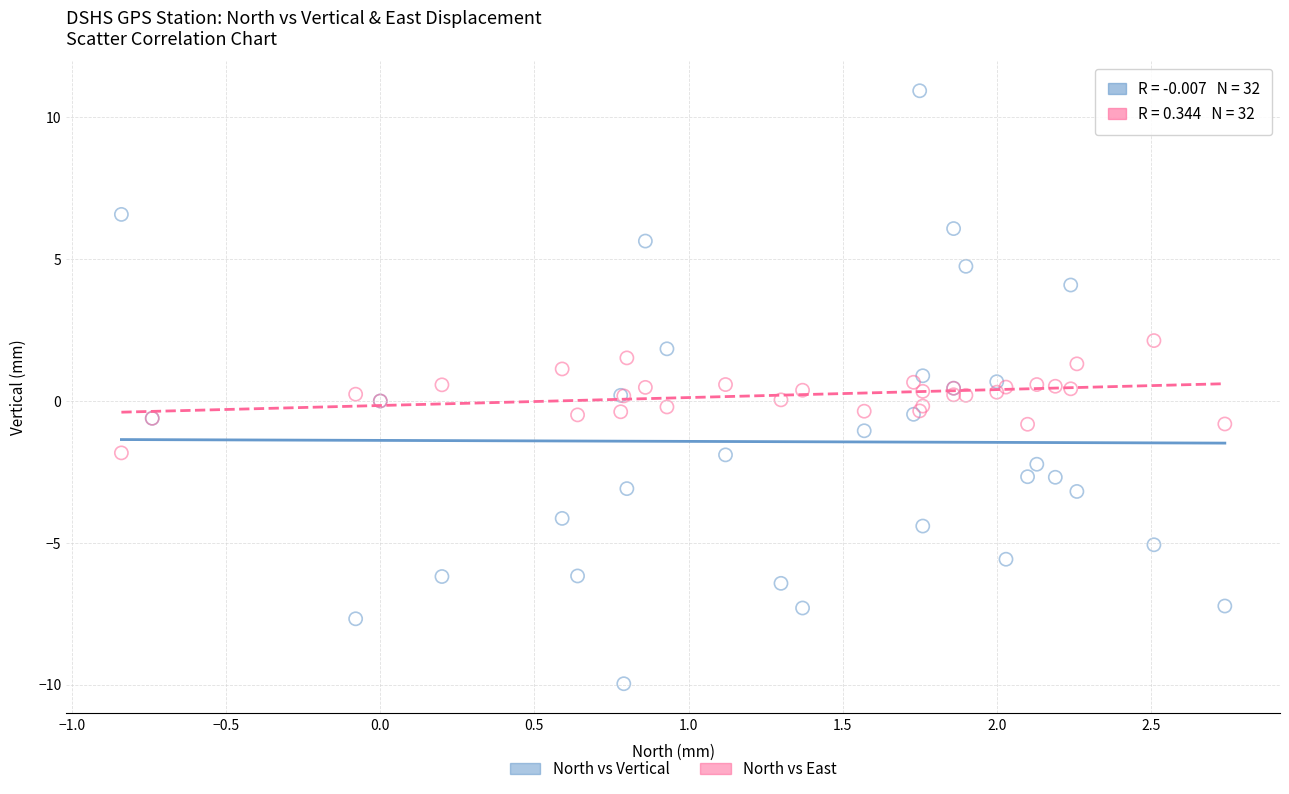

What is the X range (max minus min) for the scatter plot?

3.6